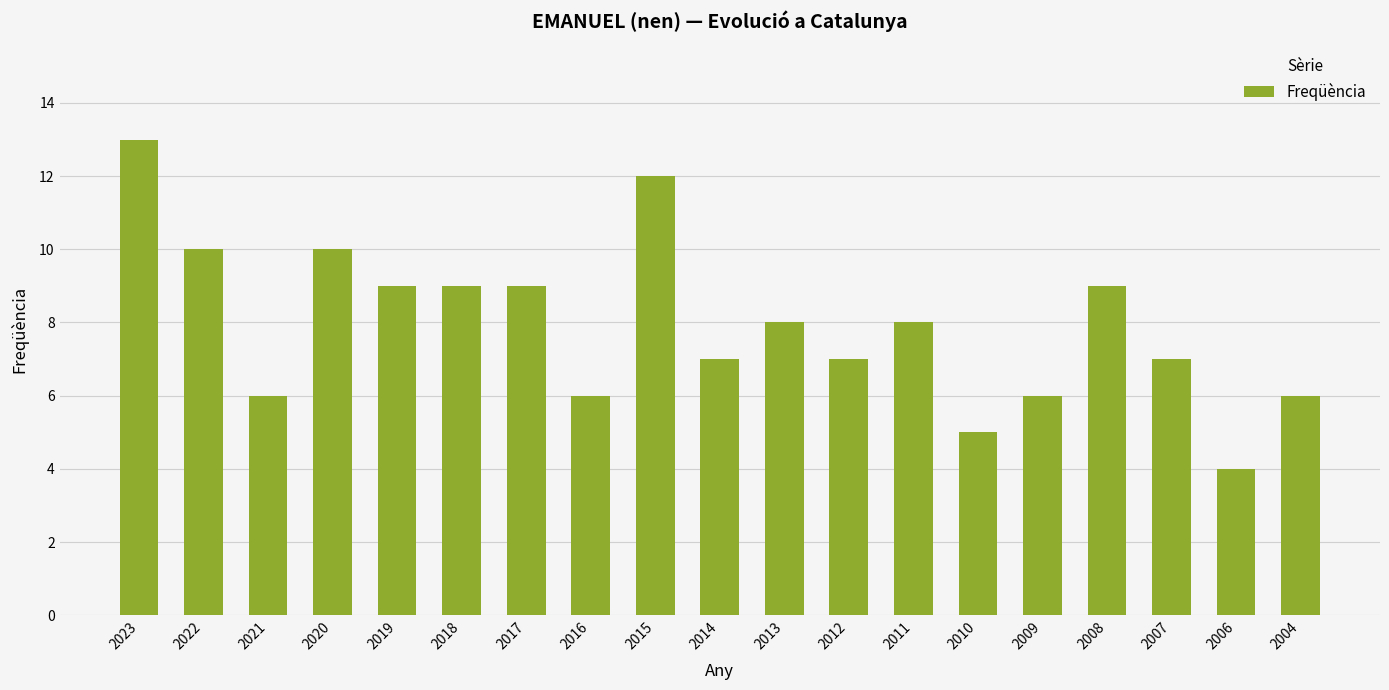

At which category does the chart reach its peak across all series?

2023